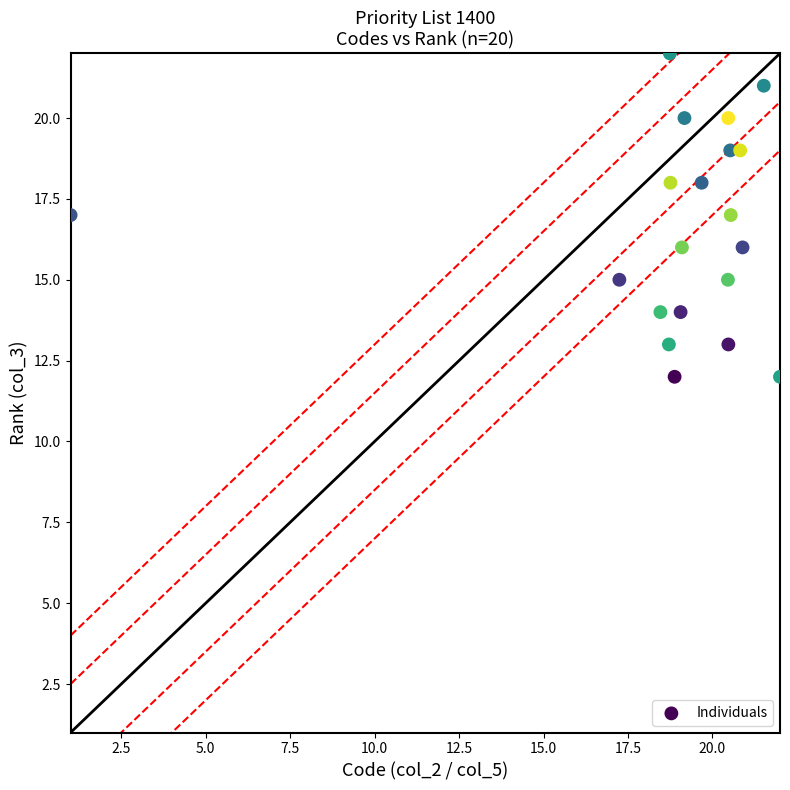

What is the range of Y values (max minus min)?

10